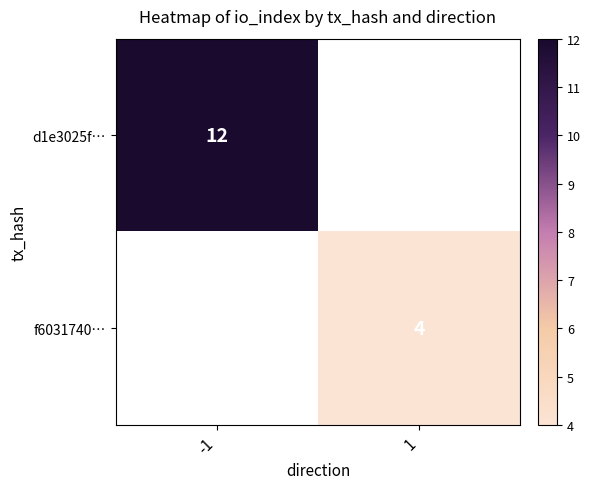

The value of d1e3025f… at -1 is 12. True or false?

True